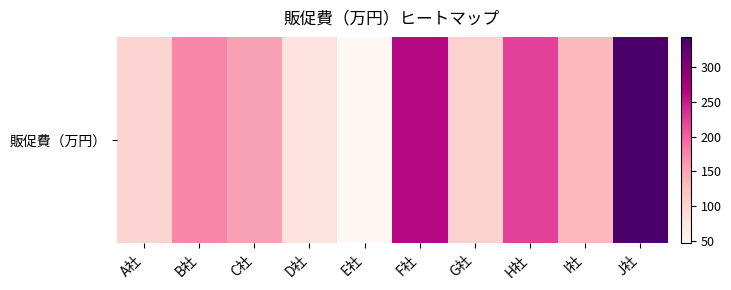

Reading left to right, transcribe all the data shown in this chart.

99	175	155	78	46	264	103	222	132	344